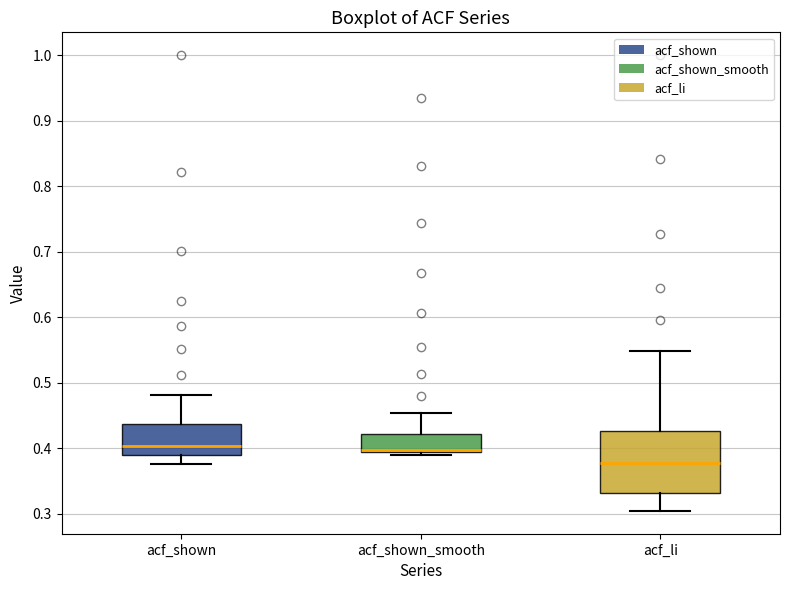

Which box is the tallest, from its lower edge to its upper edge?

acf_li